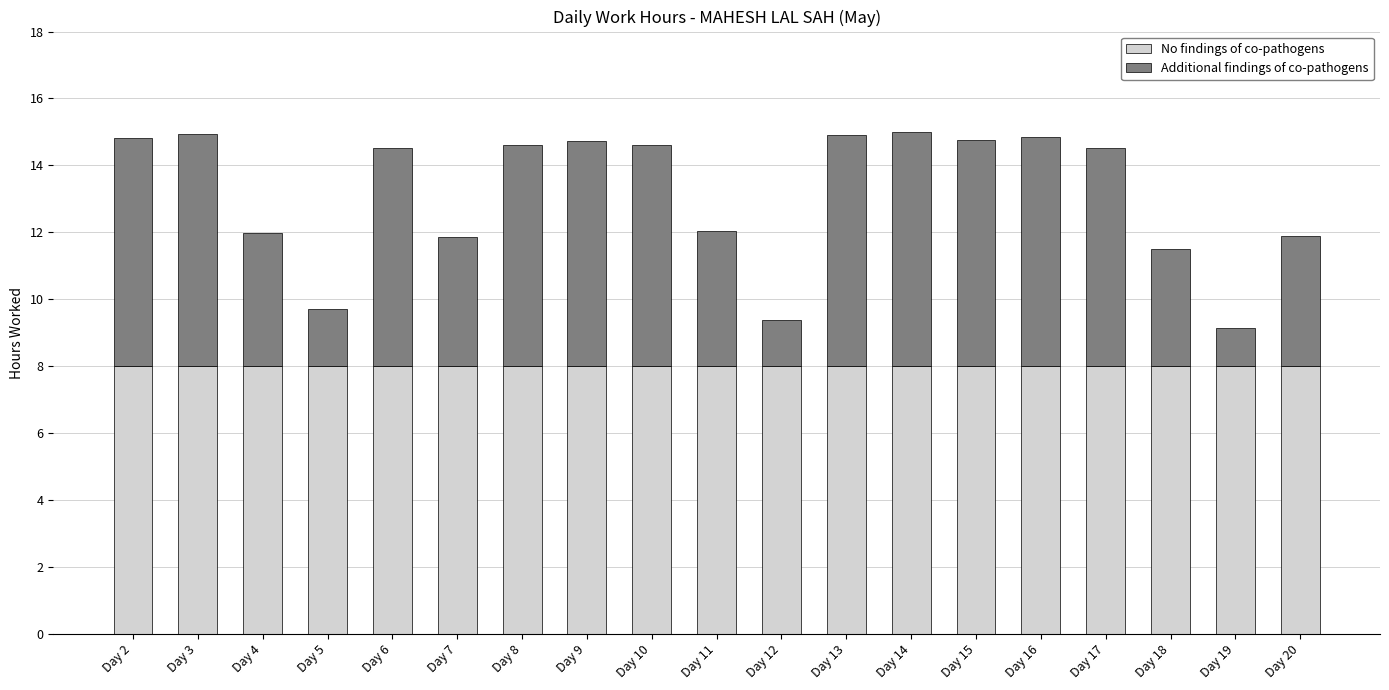

What is the total value across all series at Day 10?

14.6